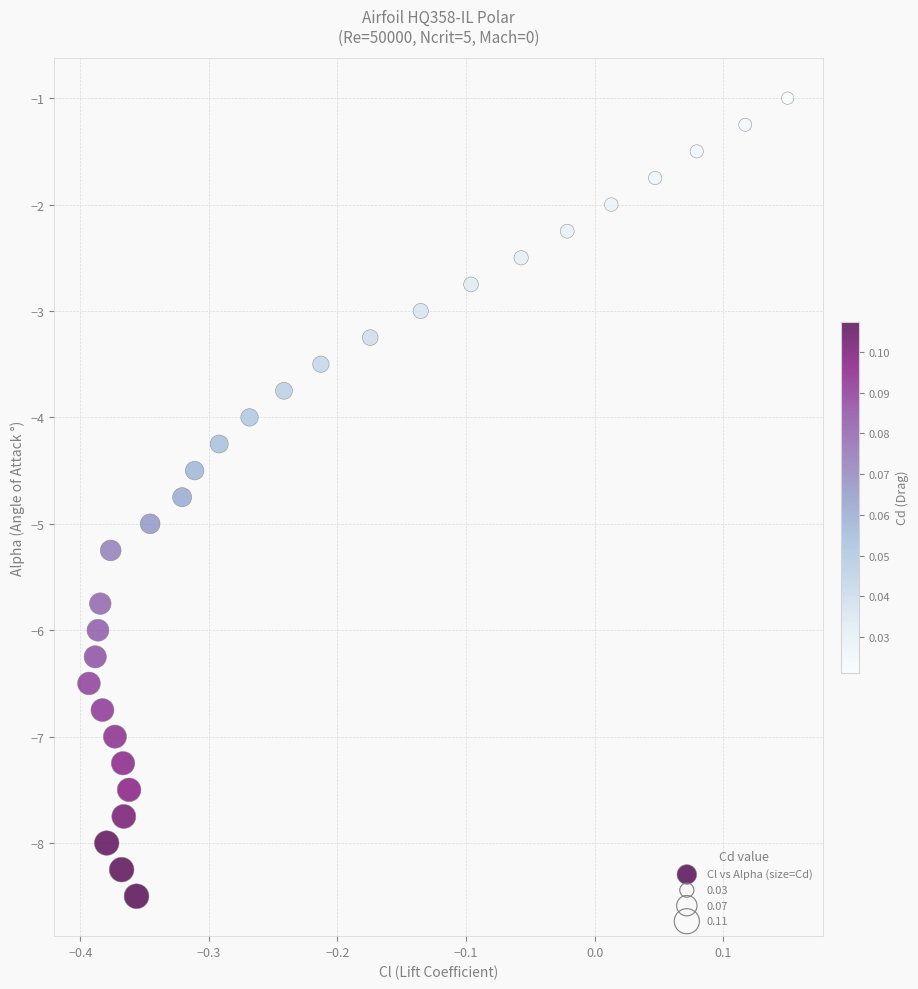

What is the range of X values (max minus min)?

0.5